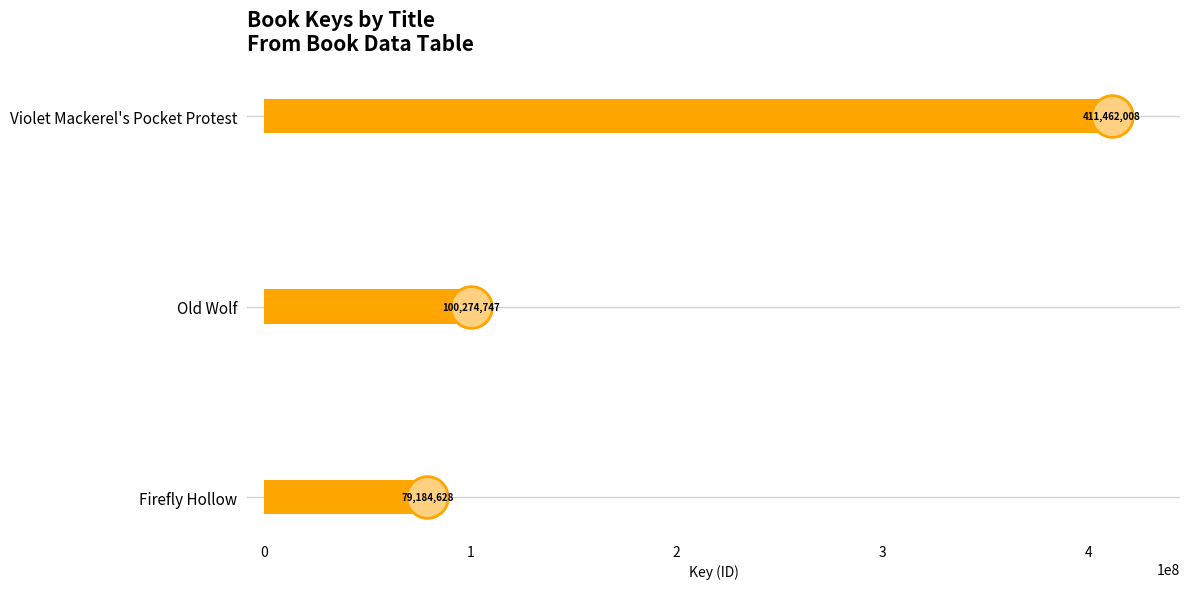

What is the change in value from Old Wolf to Violet Mackerel's Pocket Protest?

+311187261